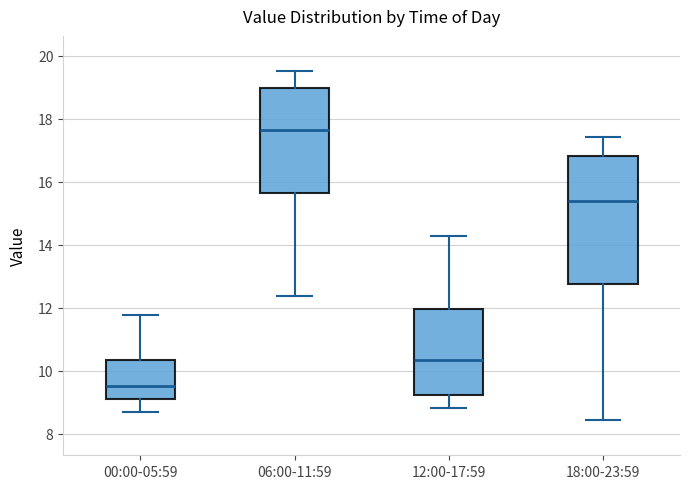

Reading left to right, read every box against the y-axis: the position of its median line, the range the box covers, and the ends of its whiskers. The values are not printed on the chart, so give them approximately, as read against the axis.

00:00-05:59: median 9.6, box 9.0 to 10.4, whiskers 8.8 to 11.8
06:00-11:59: median 17.6, box 15.6 to 19.0, whiskers 12.4 to 19.6
12:00-17:59: median 10.4, box 9.2 to 12.0, whiskers 8.8 to 14.2
18:00-23:59: median 15.4, box 12.8 to 16.8, whiskers 8.4 to 17.4